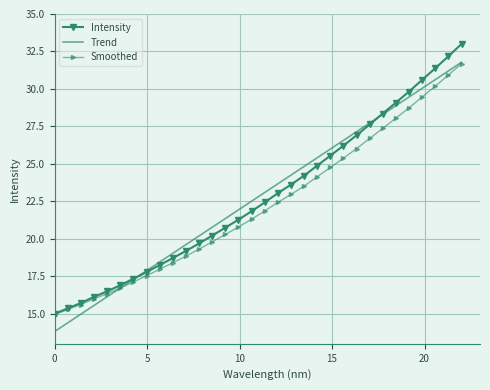

What is the lowest value of the Intensity series?

15.0